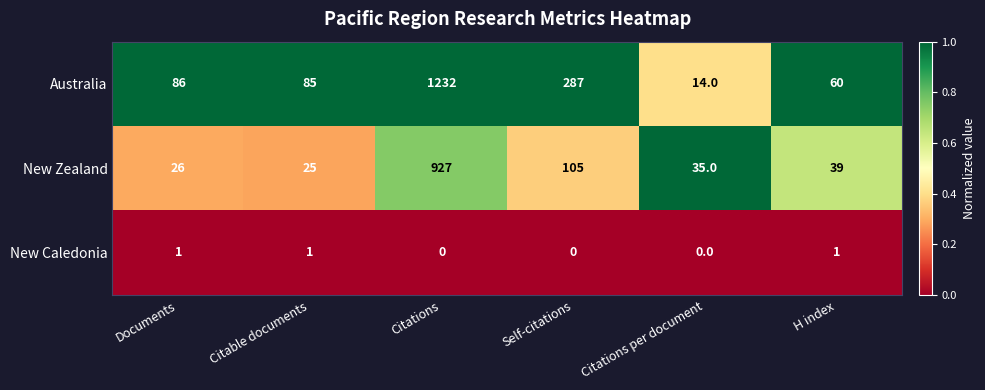

Reading left to right, transcribe all the data shown in this chart.

Australia: Documents=86	Citable documents=85	Citations=1232	Self-citations=287	Citations per document=14	H index=60
New Zealand: Documents=26	Citable documents=25	Citations=927	Self-citations=105	Citations per document=35	H index=39
New Caledonia: Documents=1	Citable documents=1	Citations=0	Self-citations=0	Citations per document=0	H index=1